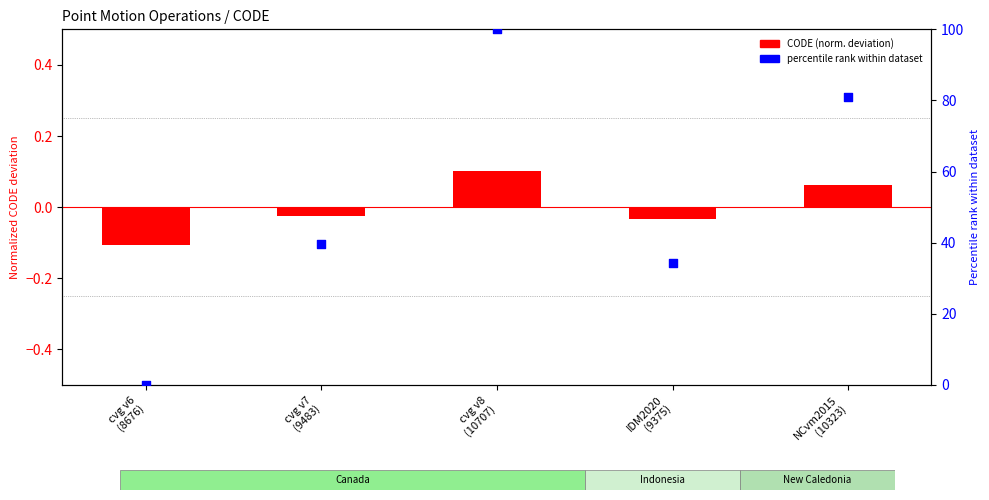

Which series contains the lowest Y value?

CODE (norm. deviation)